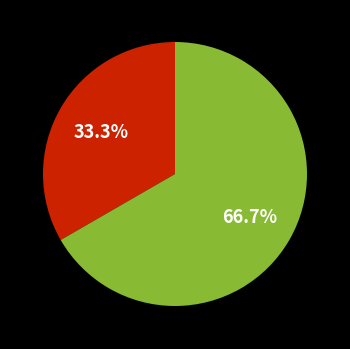

Is there a majority slice in this chart?

Yes